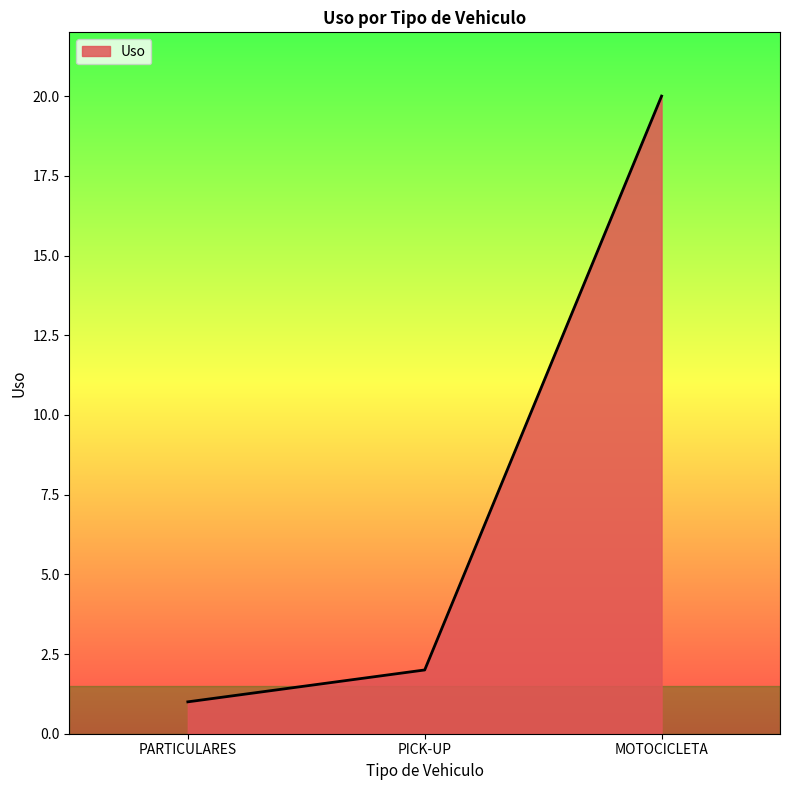

What is the greatest value displayed?

20